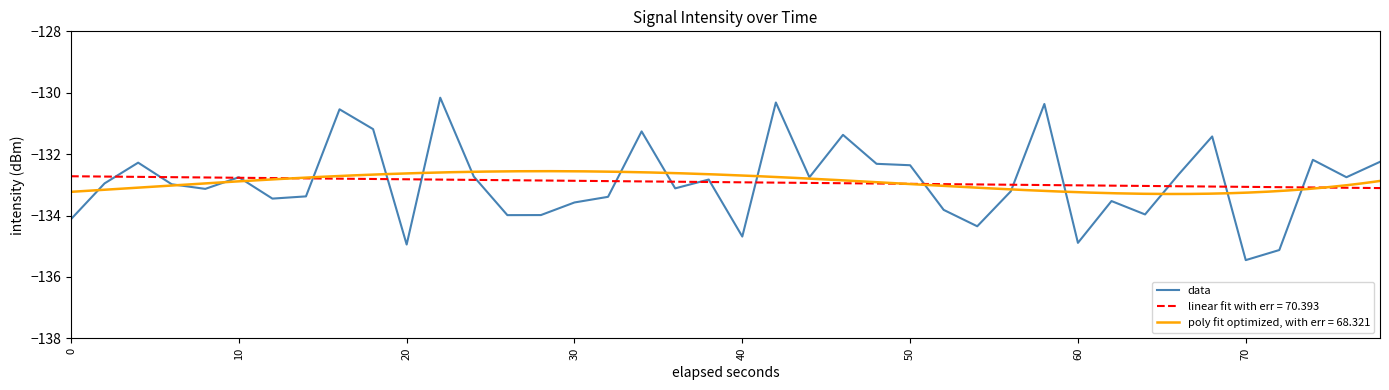

Is it true that data equals -132.4 at 50?

True